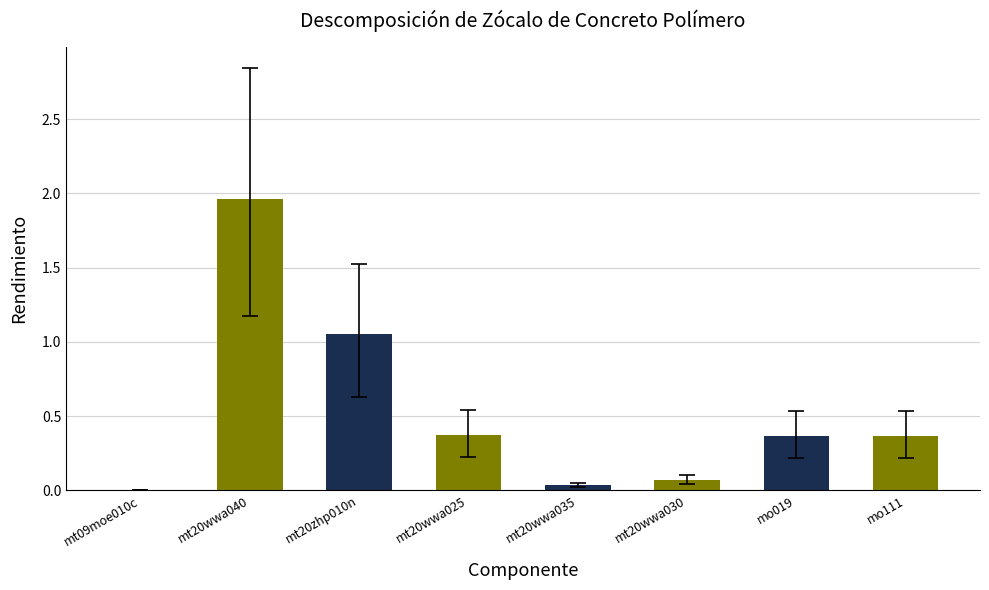

What is the average value?

0.5